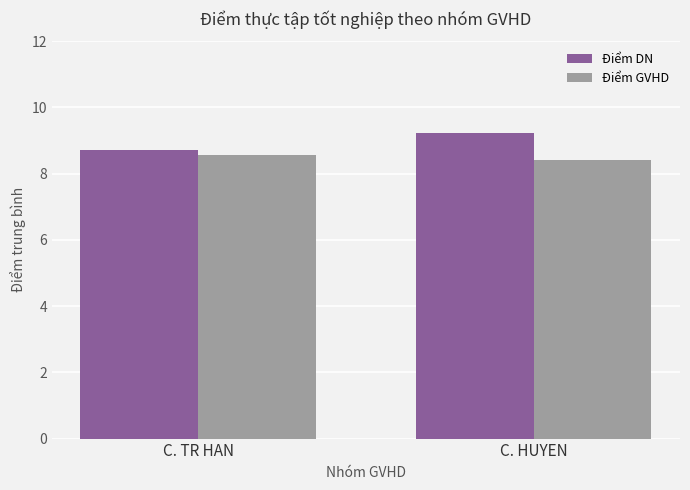

List the series in order of their overall mean, highest first.

Điểm DN, Điểm GVHD